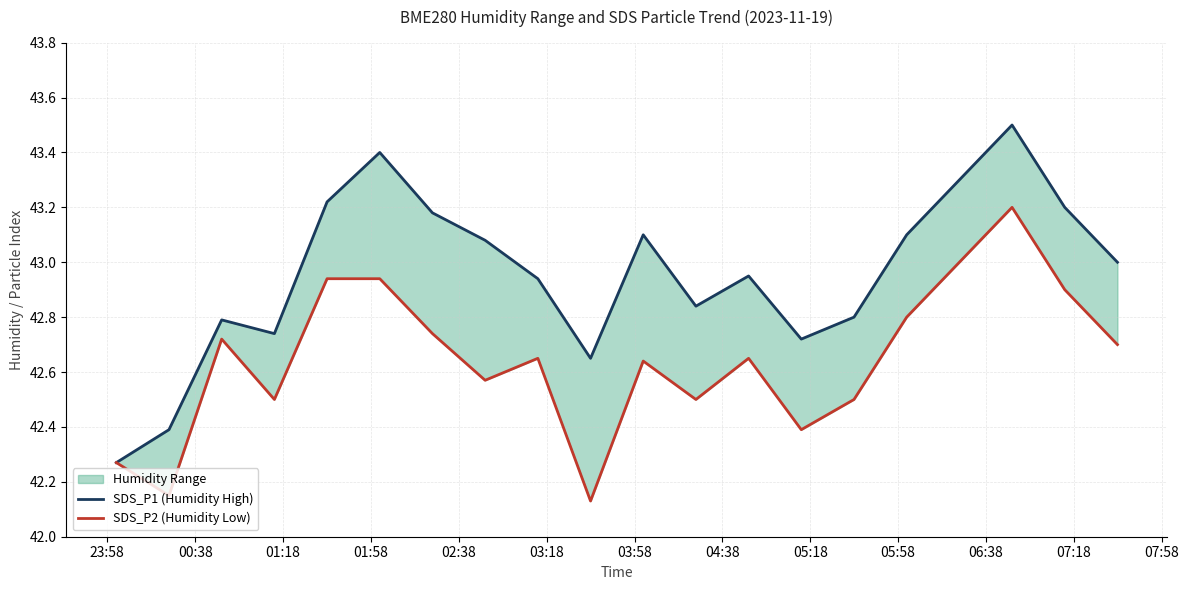

Which series has the widest spread of values?

SDS_P1 (Humidity High)